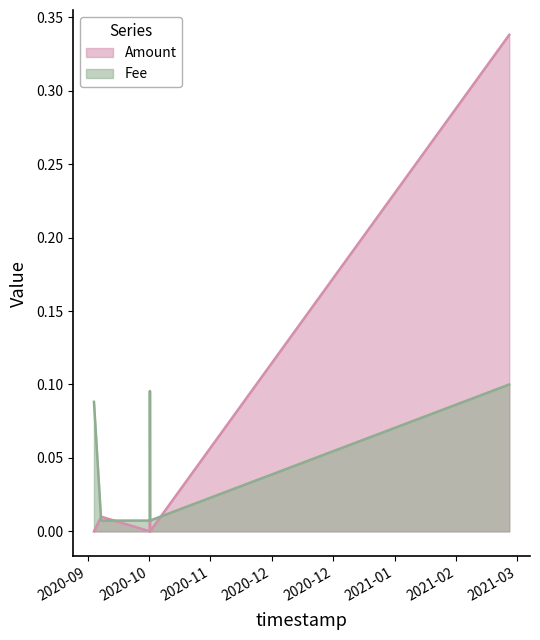

At how many categories does at least one series exceed 0?

6